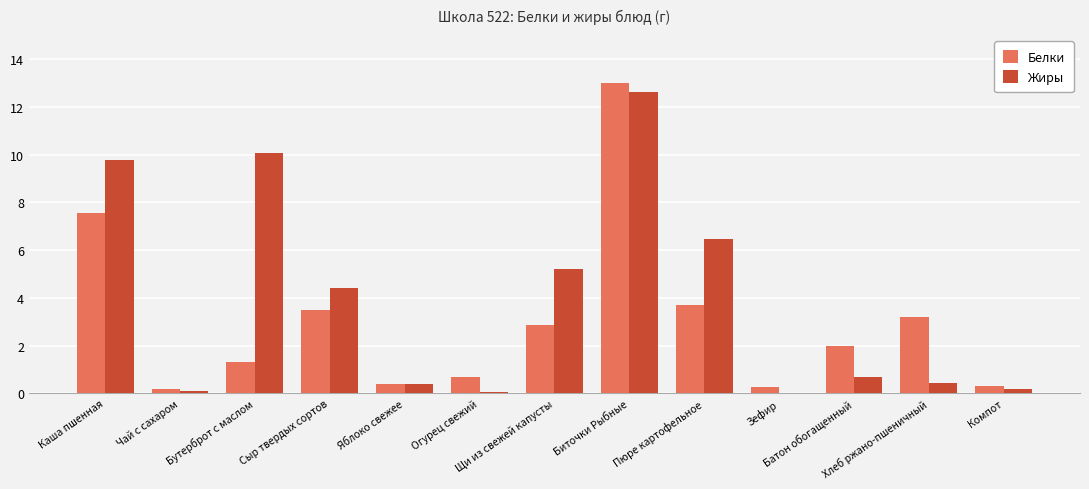

What is the highest value of the Белки series?

13.0